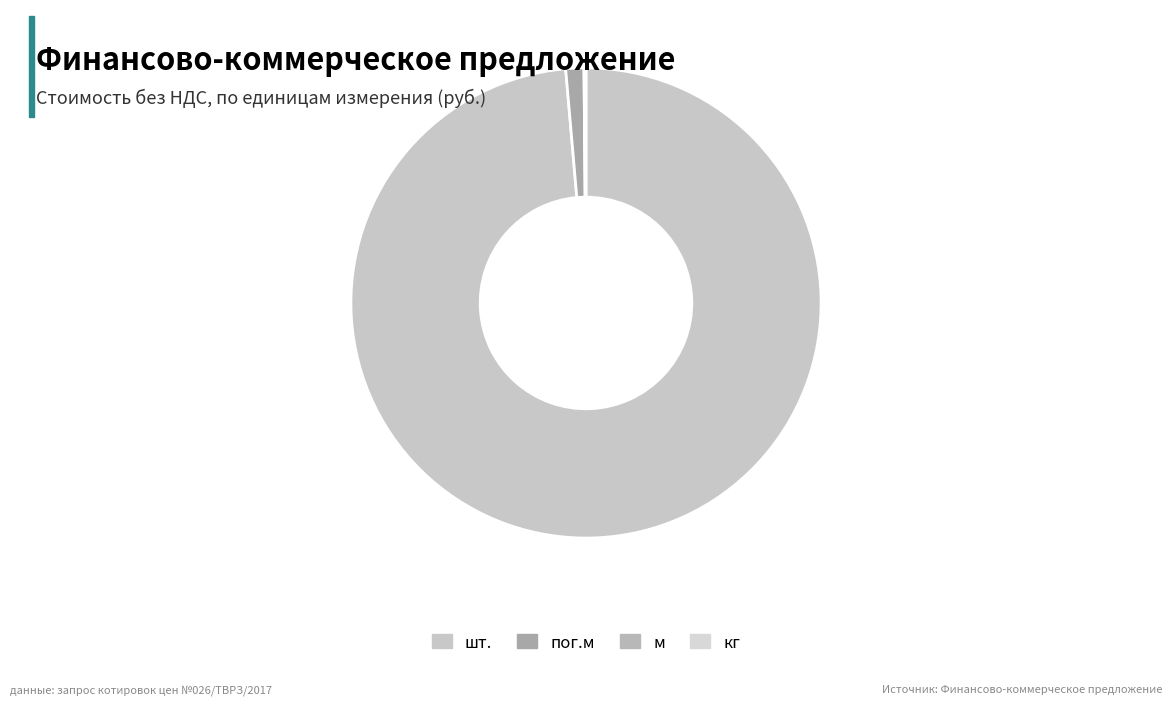

To the nearest percent, what is the average slice percentage?

25%